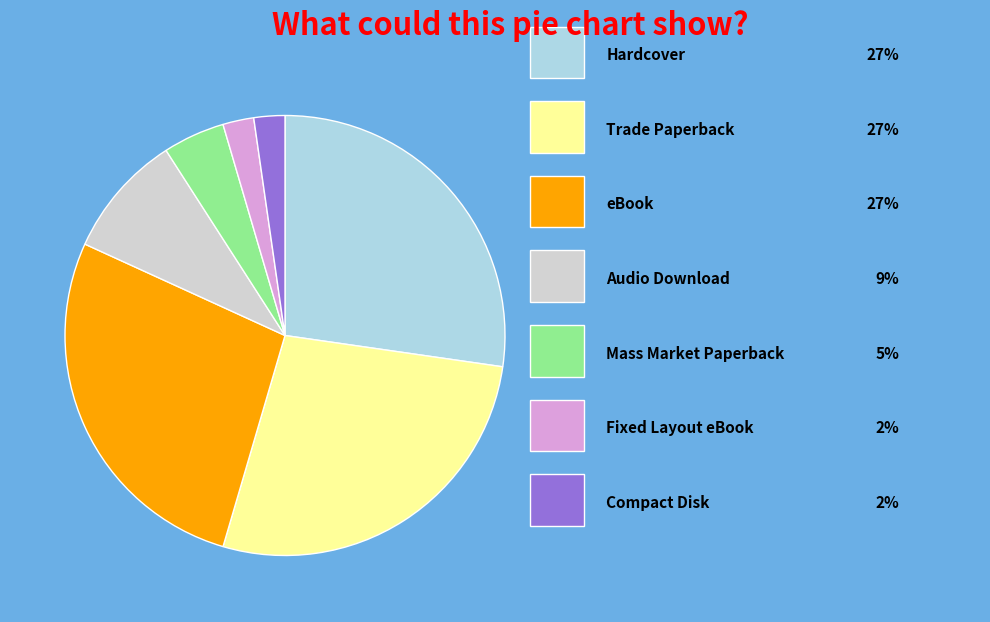

Does any single category account for the majority?

No